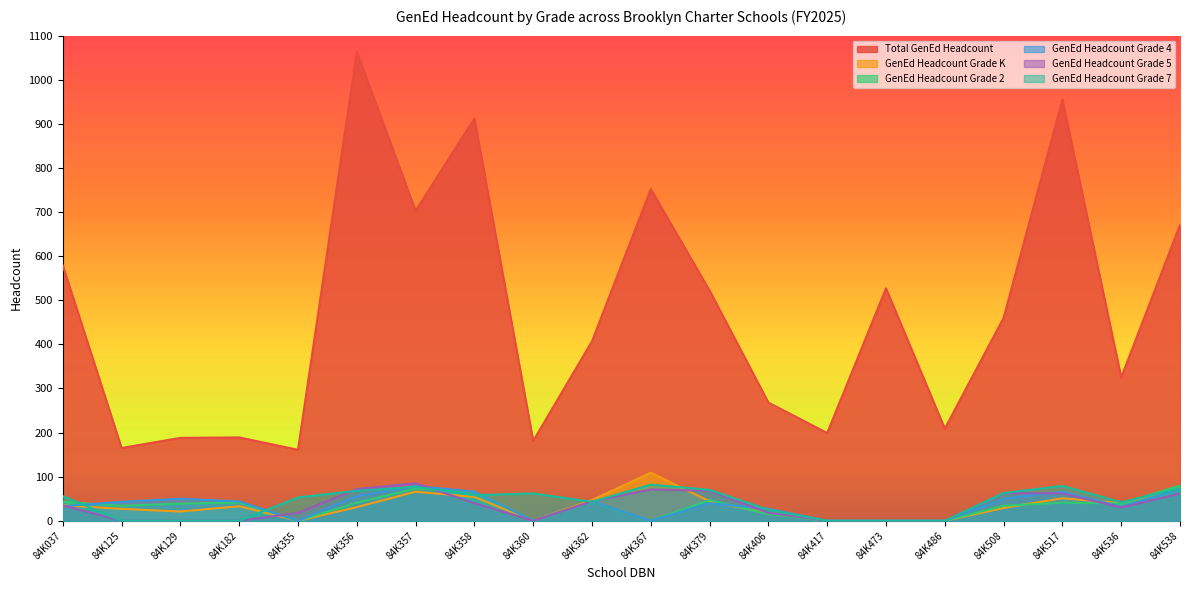

What are all the series names shown in the legend?

Total GenEd Headcount, GenEd Headcount Grade K, GenEd Headcount Grade 2, GenEd Headcount Grade 4, GenEd Headcount Grade 5, GenEd Headcount Grade 7